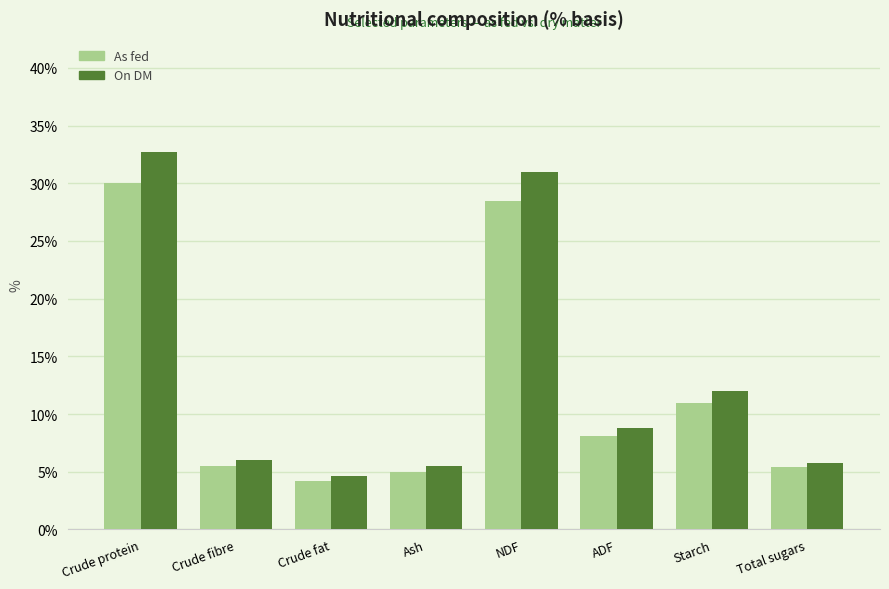

Which category has the lowest value in the As fed series?

Crude fat